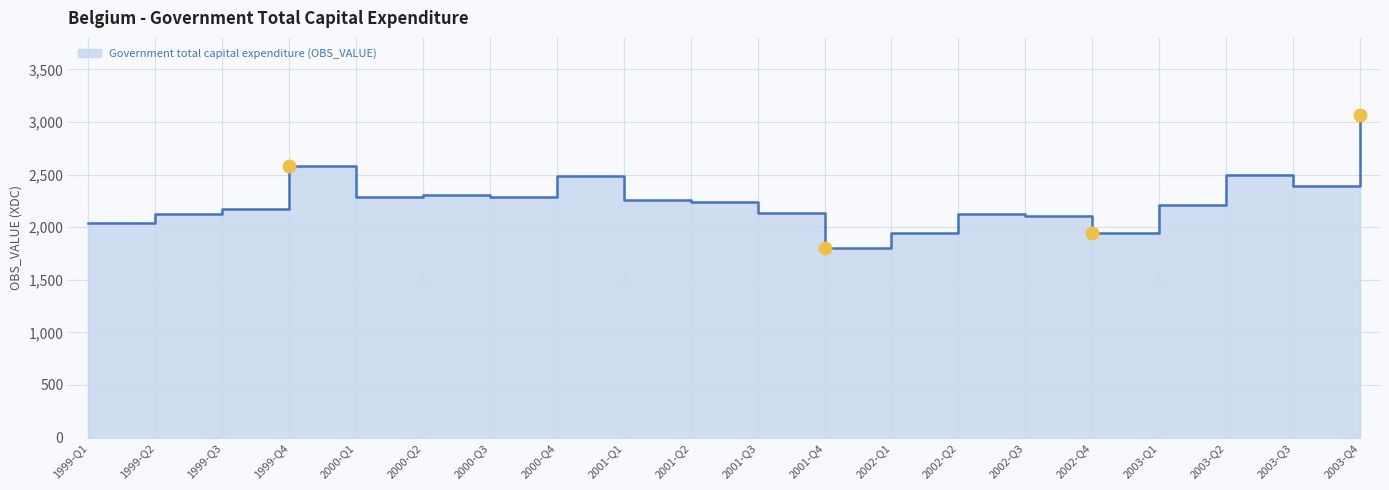

What is the change in value from 2001-Q3 to 2002-Q3?

-28.0